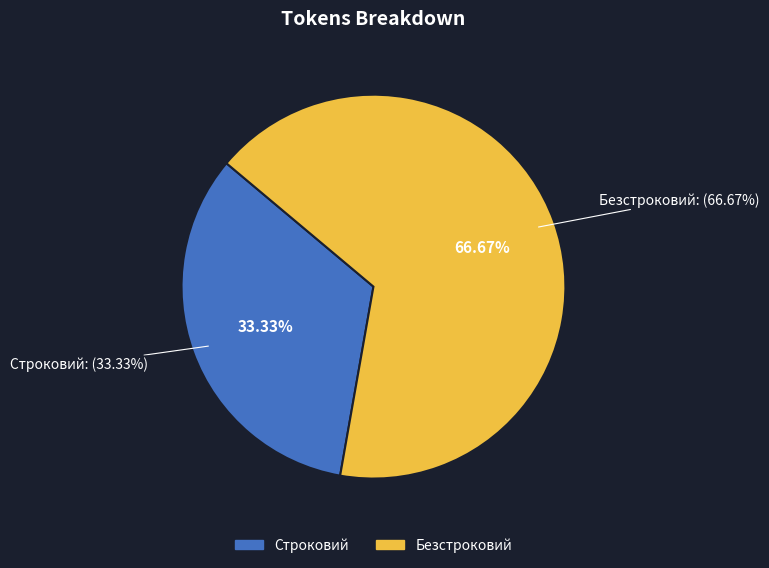

Does any single category account for the majority?

Yes